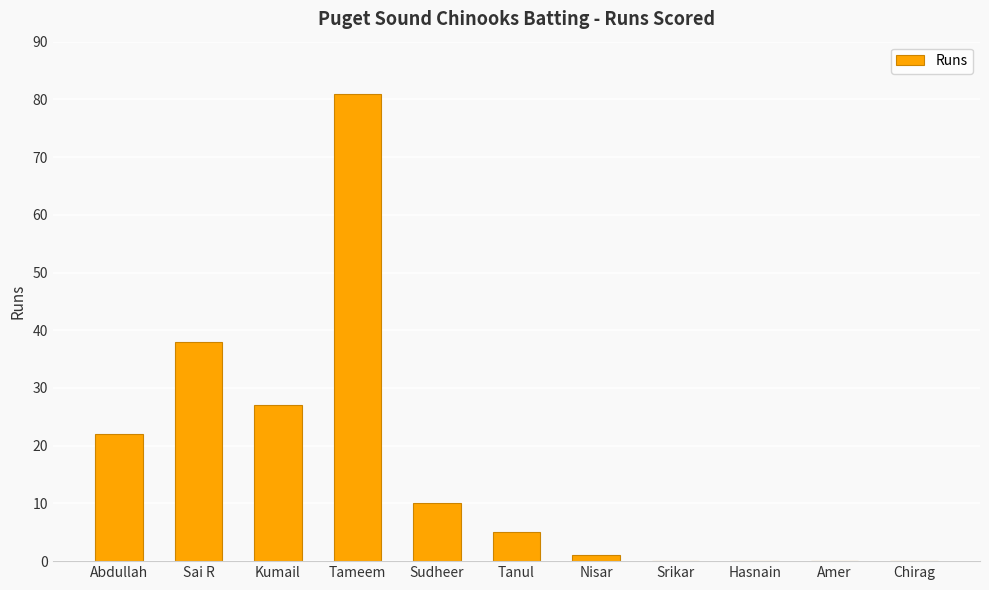

What is the difference between the values at Tanul and Nisar?

4